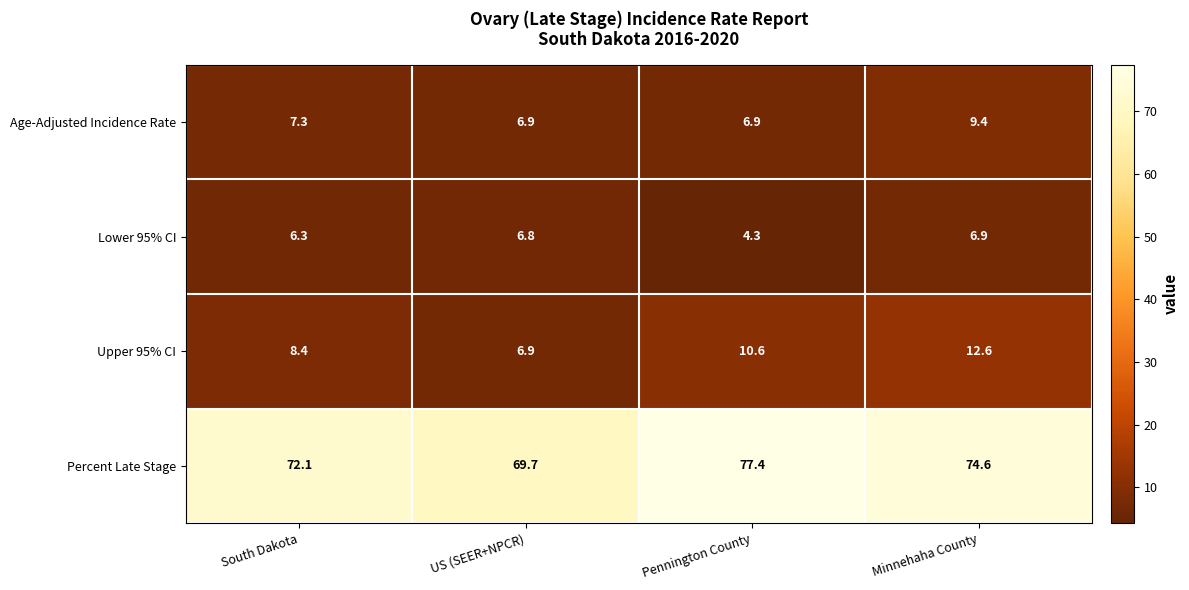

Reading left to right, list all the values displayed in this chart.

Age-Adjusted Incidence Rate: 7.3	6.9	6.9	9.4
Lower 95% CI: 6.3	6.8	4.3	6.9
Upper 95% CI: 8.4	6.9	10.6	12.6
Percent Late Stage: 72.1	69.7	77.4	74.6